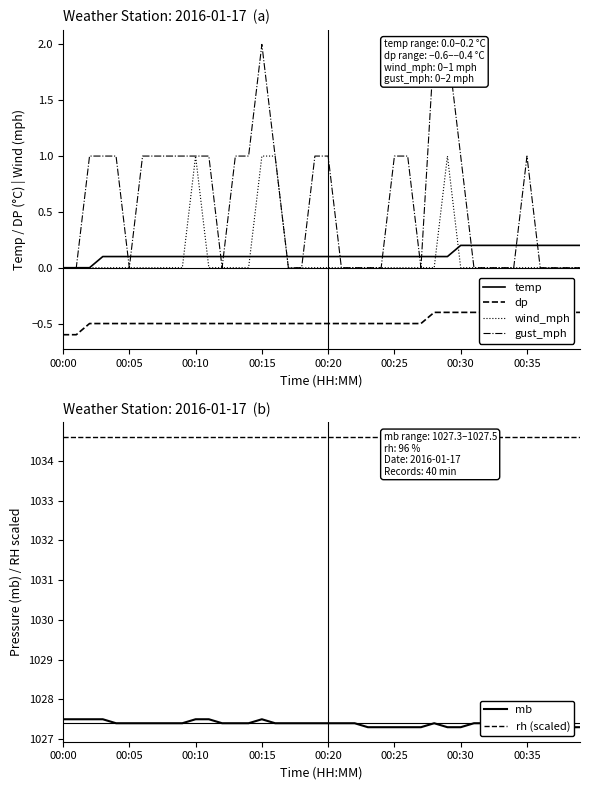

How many lines are shown in the chart?

6